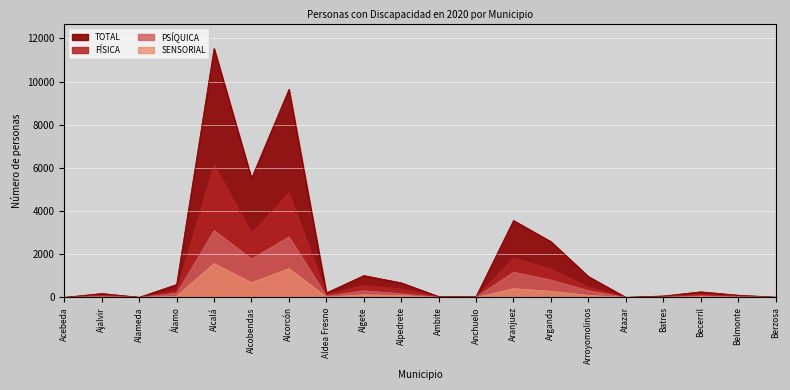

Which label corresponds to the smallest value in the chart?

Acebeda